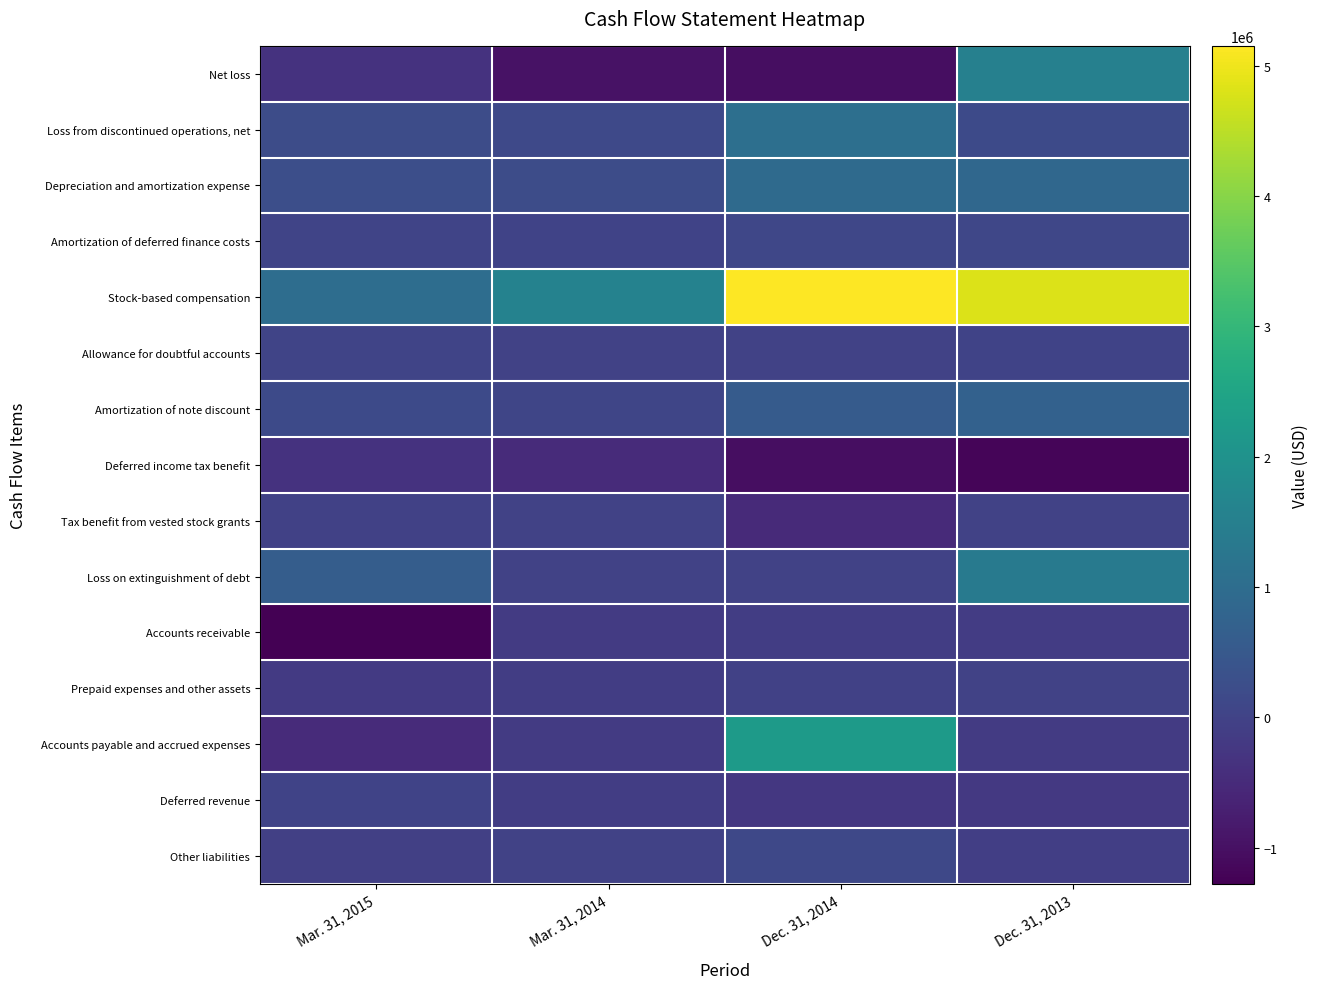

At which category is the sum across all series the highest?

Dec. 31, 2013